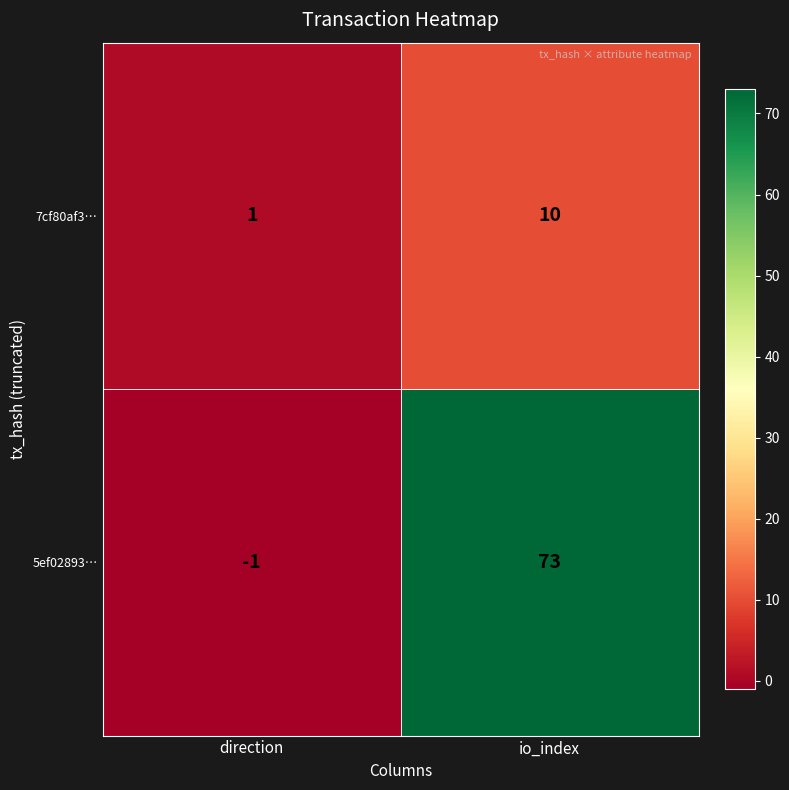

What is the total value across all series at io_index?

83